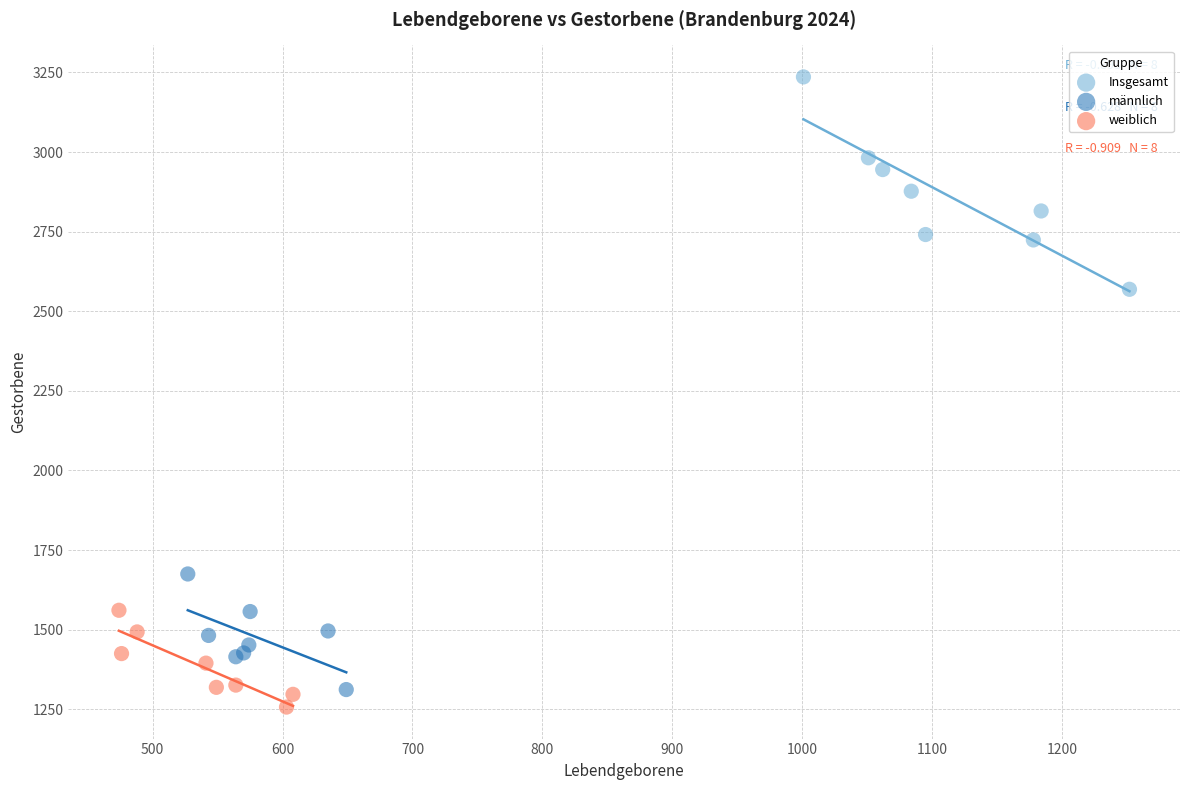

What are all the series names shown in the legend?

Insgesamt, männlich, weiblich